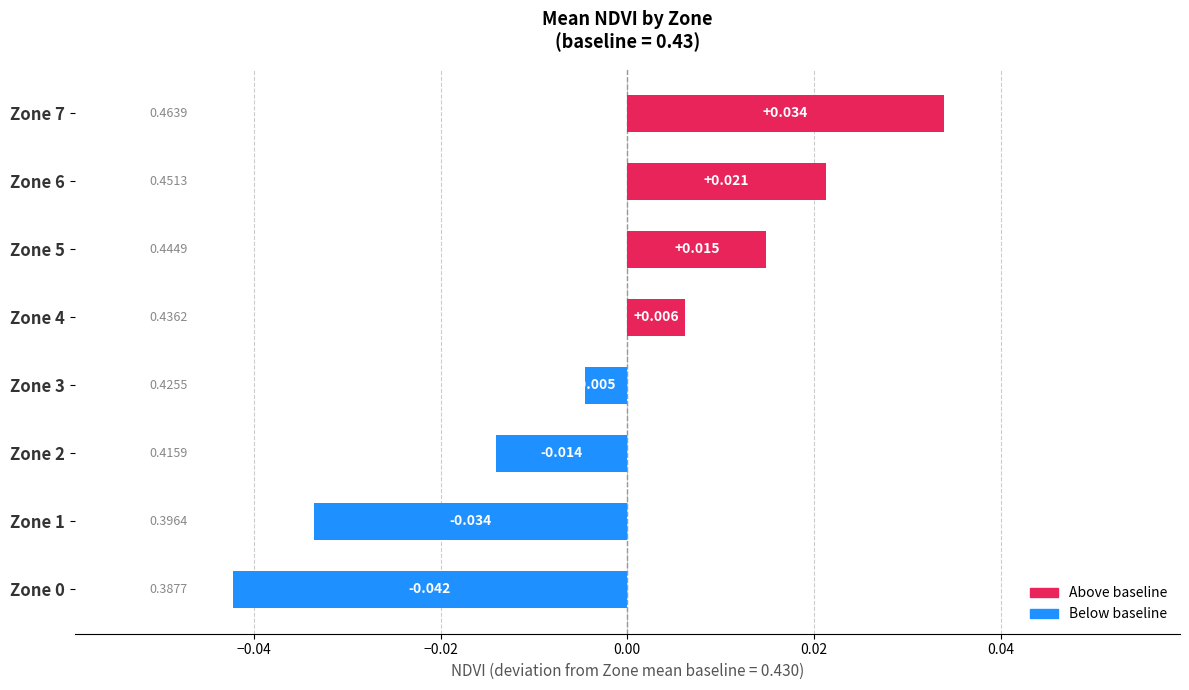

Are the bars grouped side by side (vs. stacked)?

No